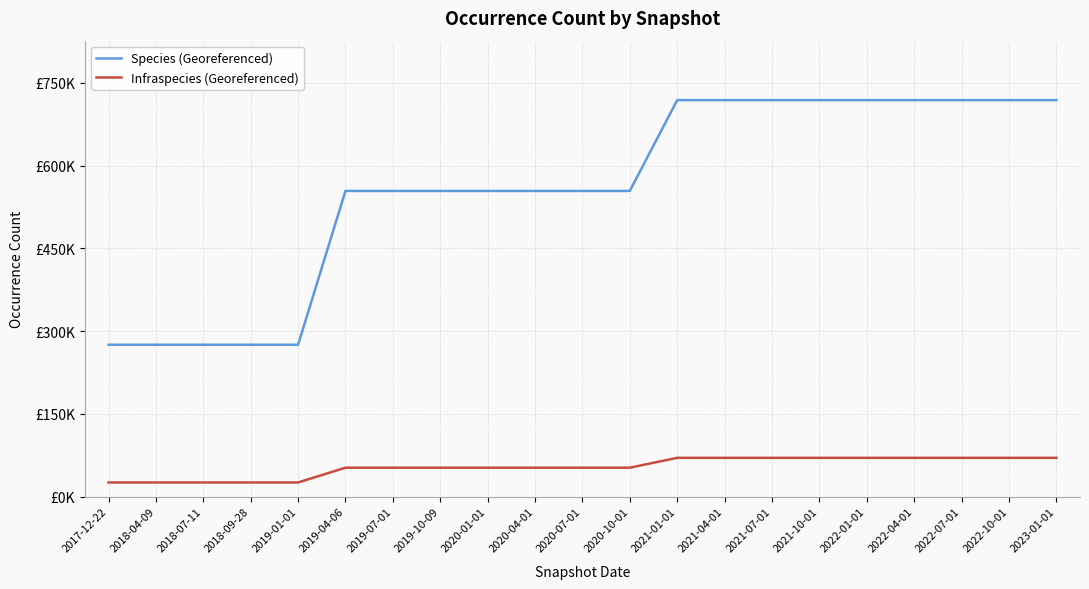

List the series in order of their overall mean, lowest first.

Infraspecies (Georeferenced), Species (Georeferenced)